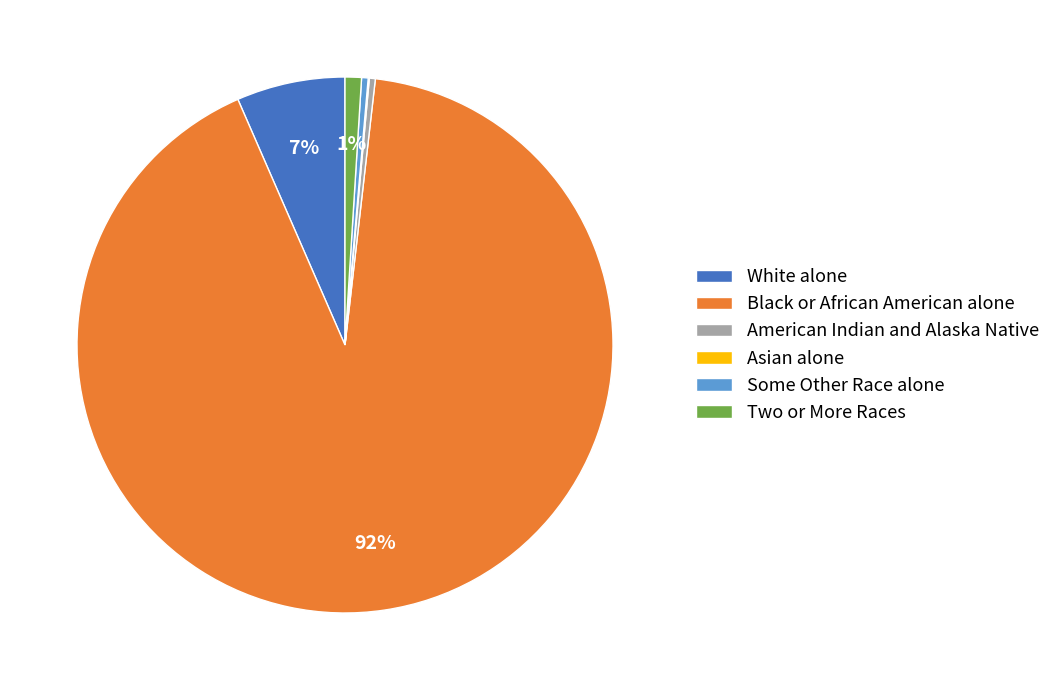

To the nearest percent, what portion does Two or More Races represent?

1%